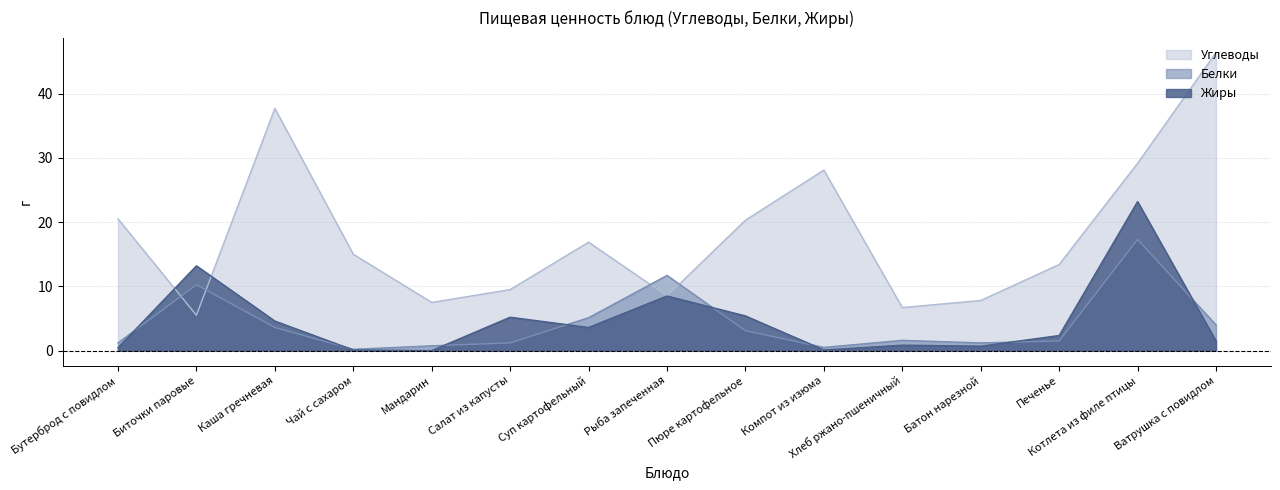

The value of Жиры at Биточки паровые is 13.2. True or false?

True